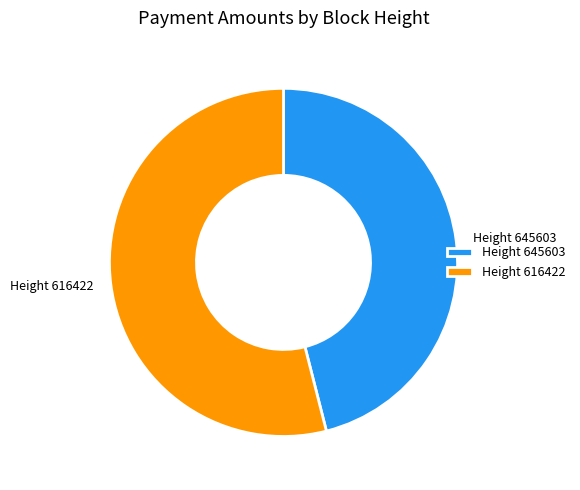

Which slice represents more than half of the pie?

Height 616422